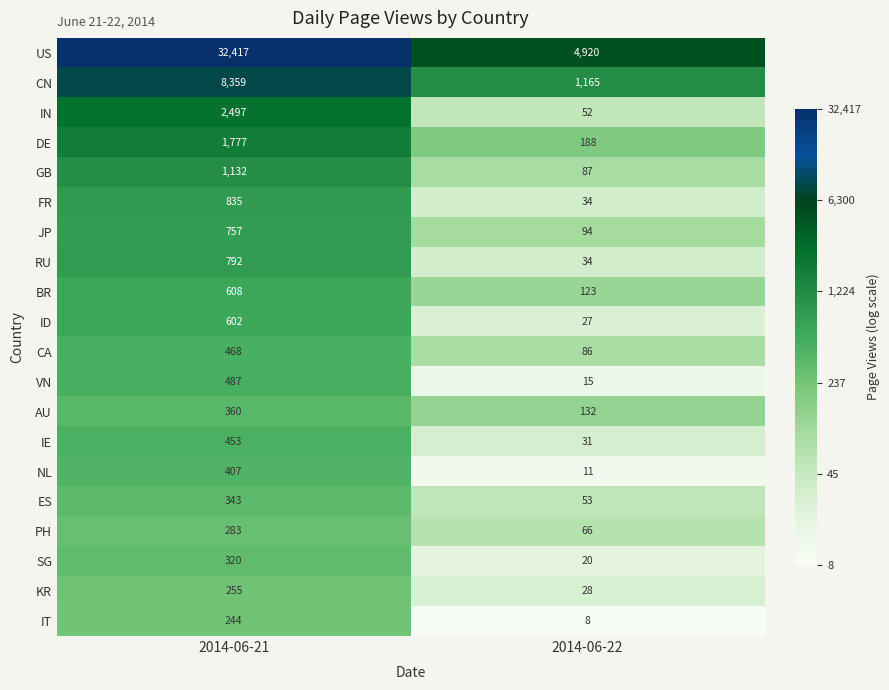

The value of JP at 2014-06-21 is 757. True or false?

True